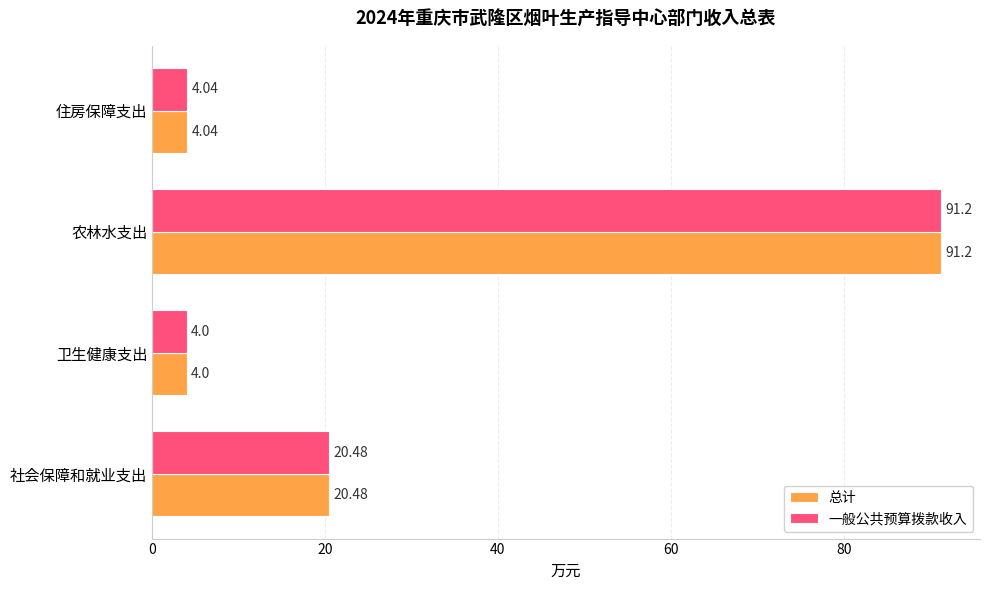

At how many categories does at least one series exceed 41?

1